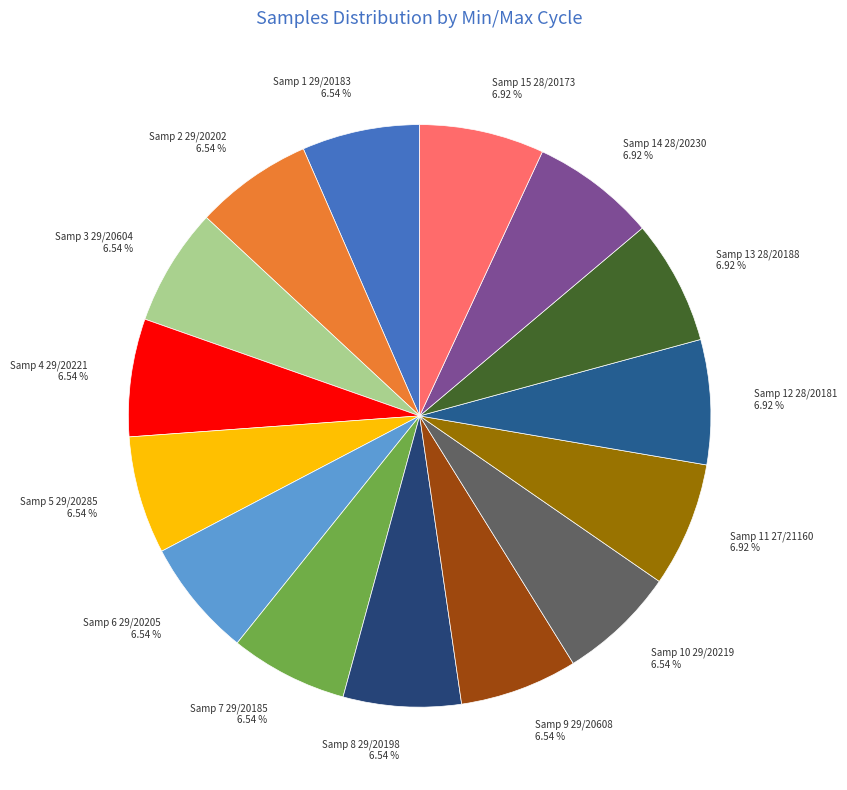

Does Samp 8 29/20198 represent more than half of the total?

No